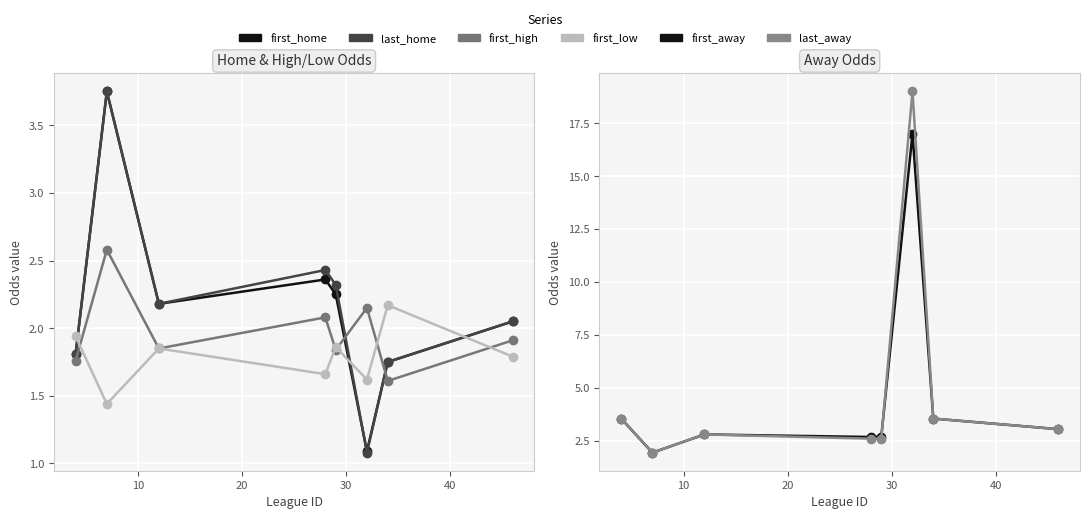

True or false: first_away and first_home intersect in this chart.

True